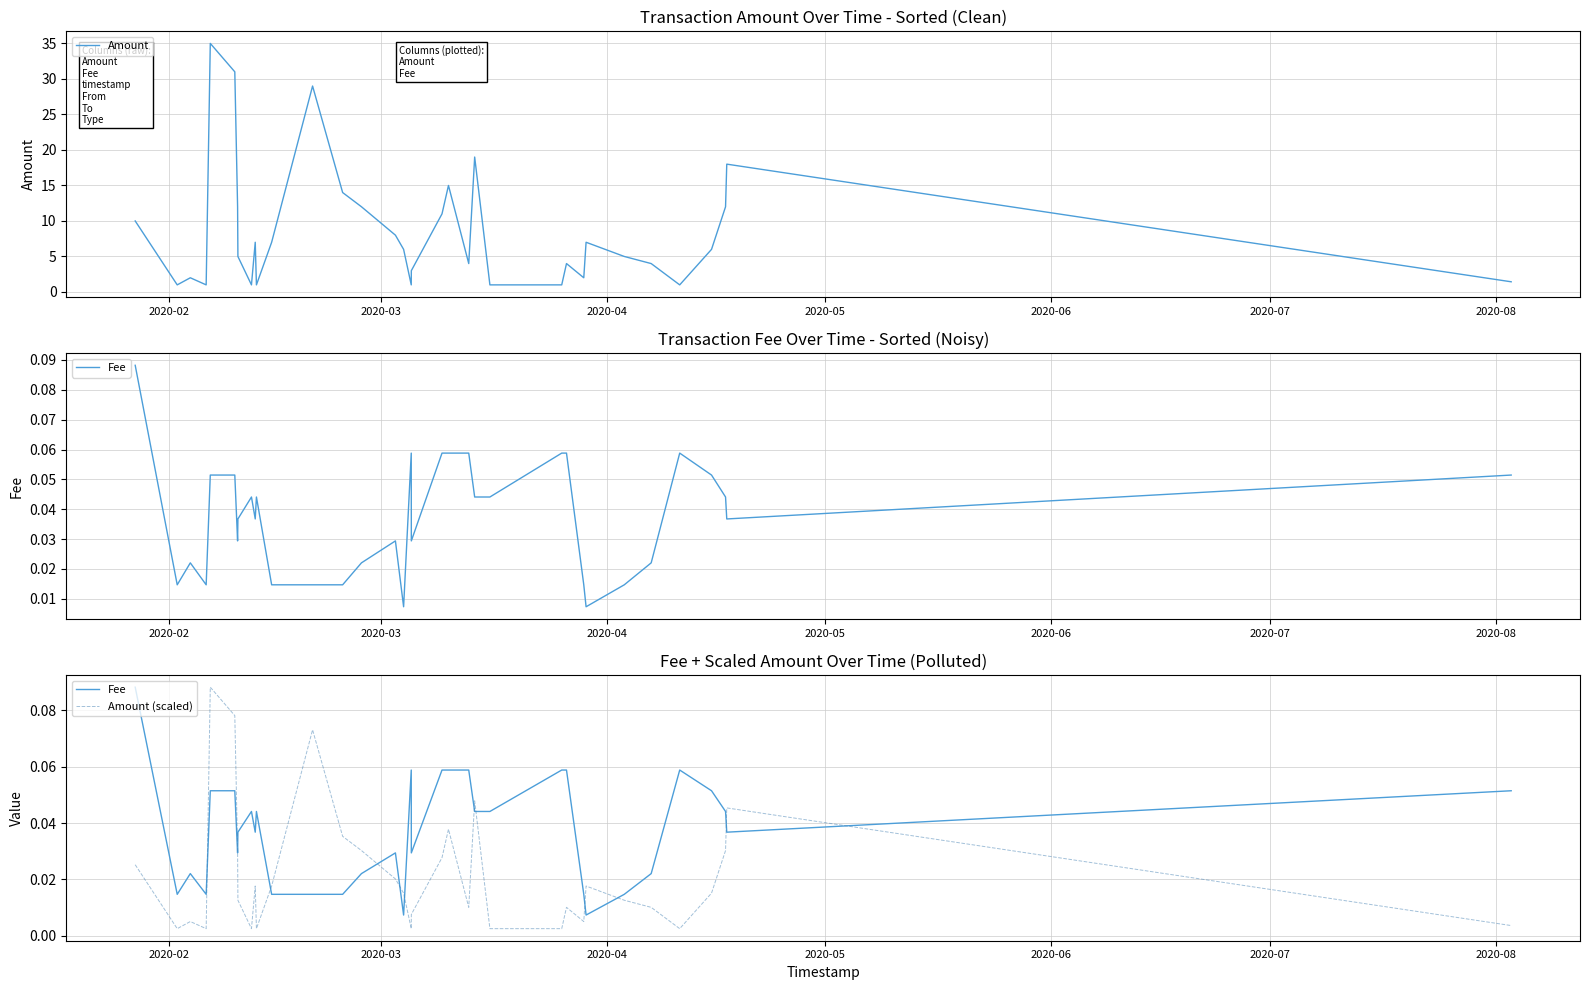

What are all the series names shown in the legend?

Amount, Fee, Amount (scaled)